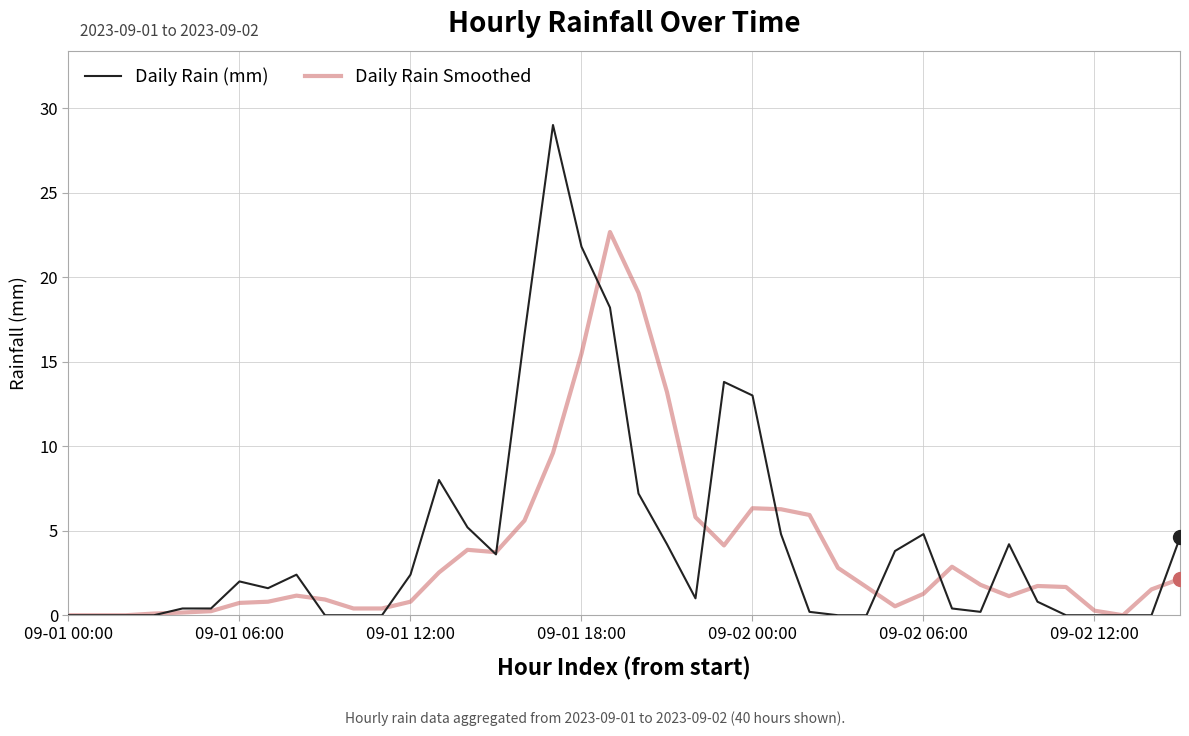

Which series has the widest spread of values?

Daily Rain (mm)